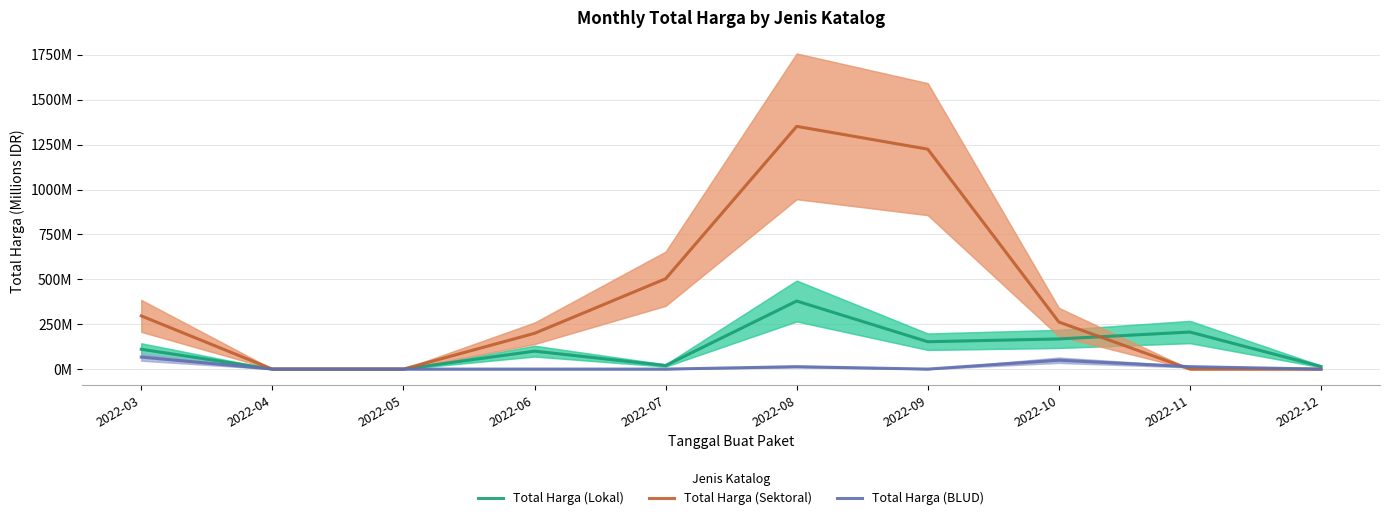

Is this an area chart (filled region under the line)?

No